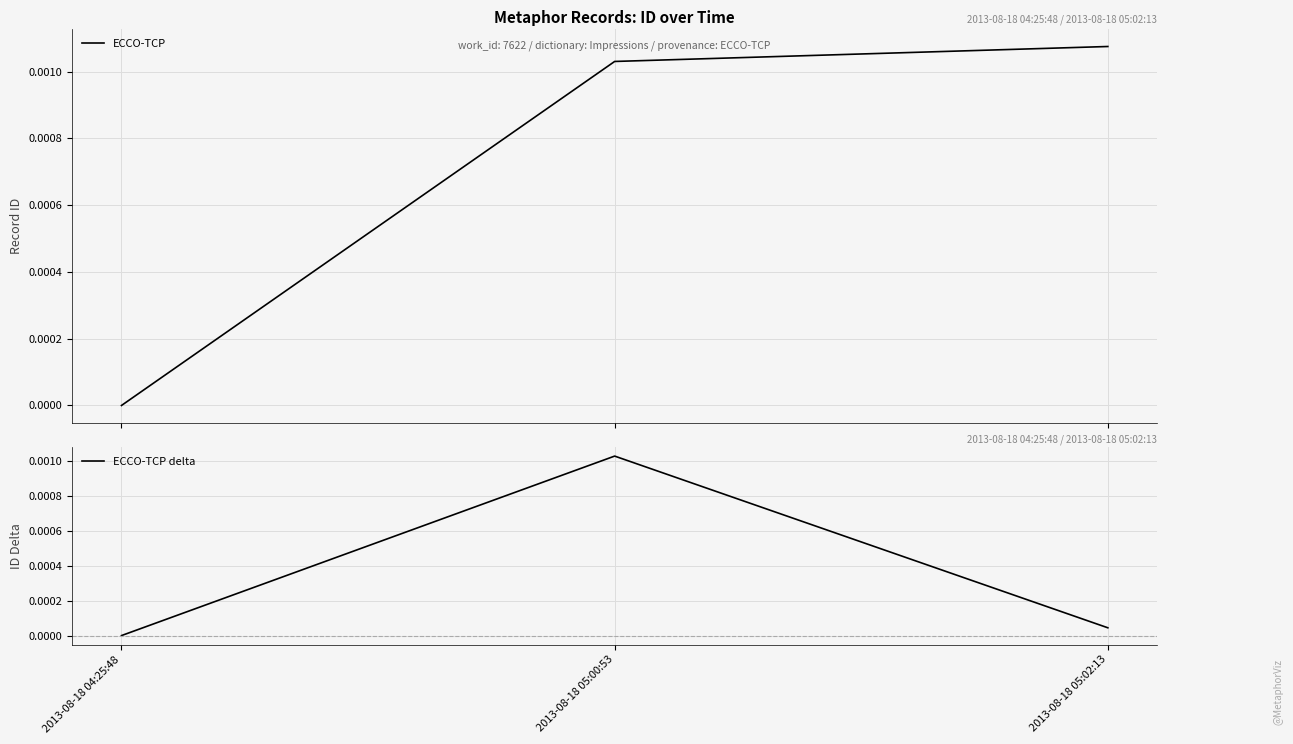

Rank the series by their maximum value, from lowest to highest.

ECCO-TCP delta, ECCO-TCP